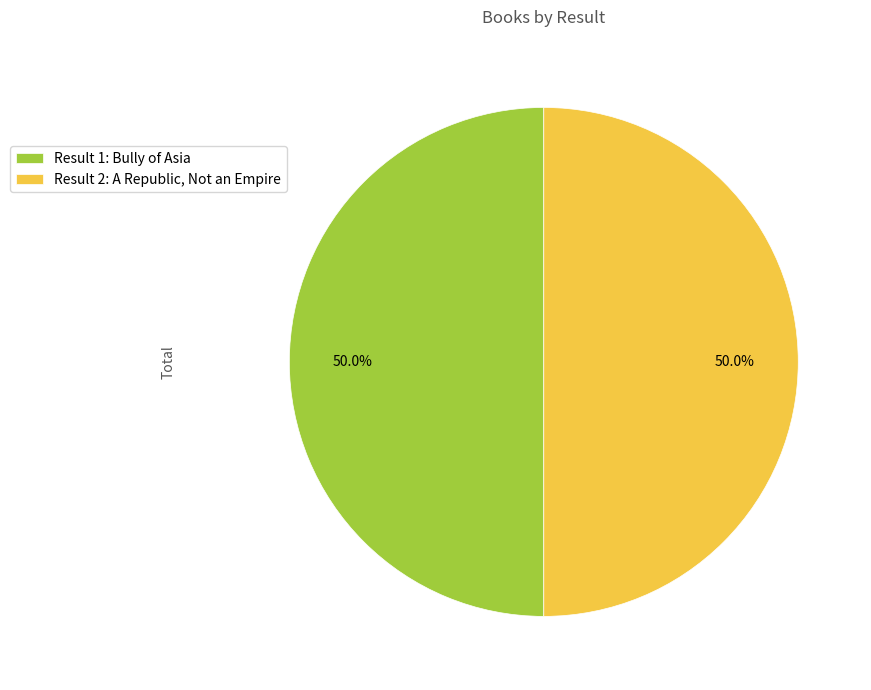

What is the ratio of the value at Result 2: A Republic, Not an Empire to the value at Result 1: Bully of Asia?

1.0